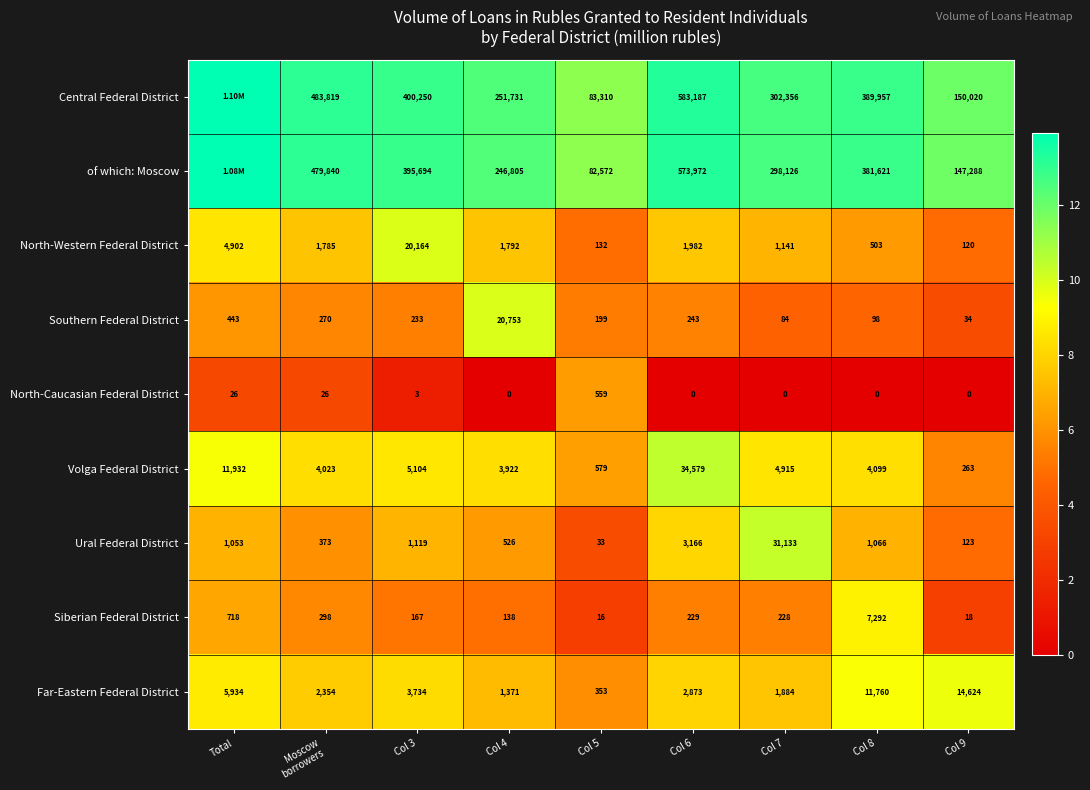

Which series changed the most between Col 5 and Col 7?

Central Federal District